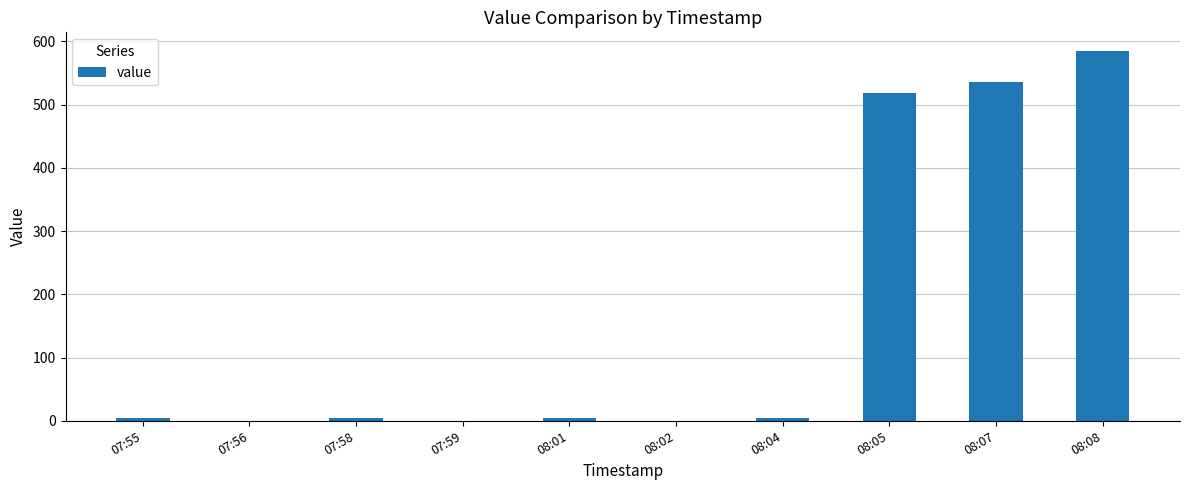

Which label corresponds to the largest value in the chart?

08:08